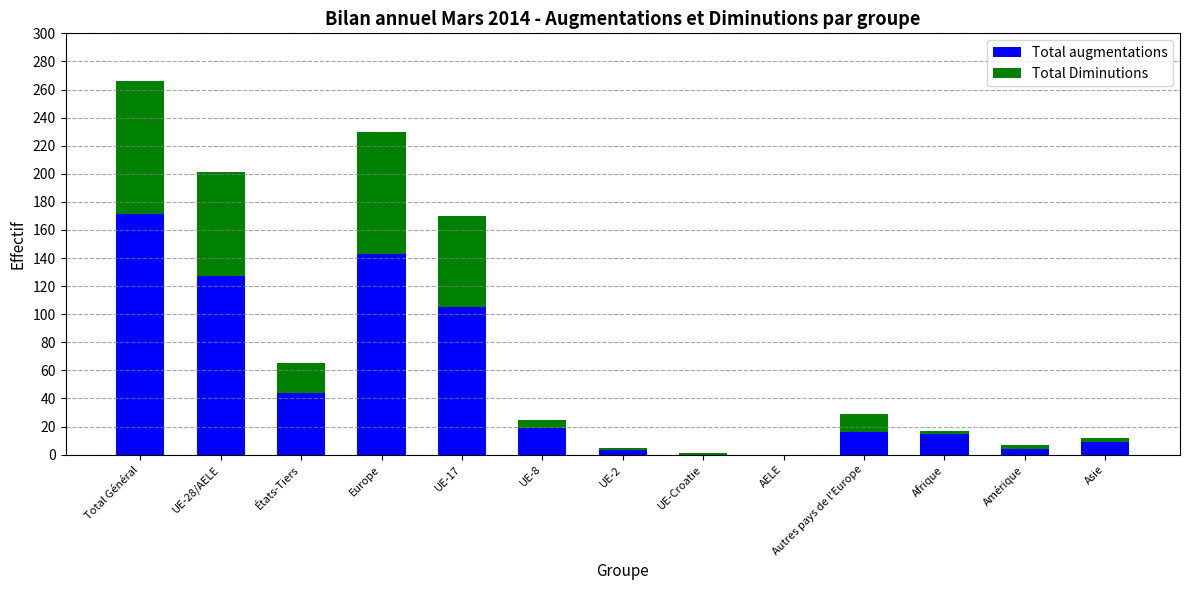

The value of Total augmentations at UE-17 is 105. True or false?

True